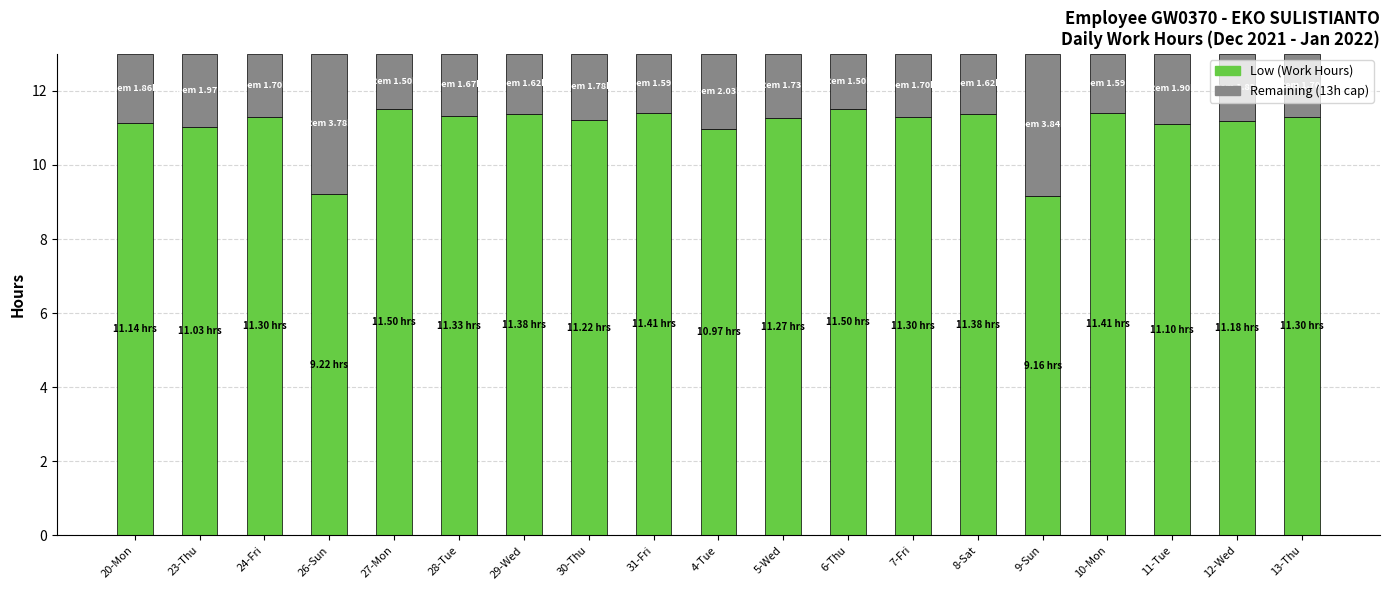

Are the bars horizontal?

No